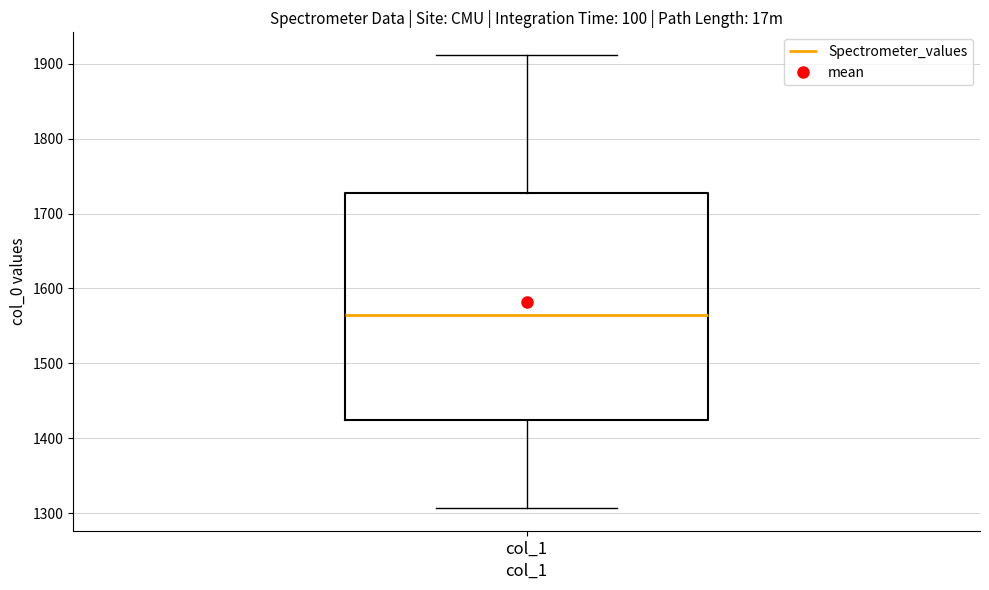

Where is the lower edge of the box for col_1 on the y-axis? The values are not printed on the chart, so give them approximately, as read against the axis.

1420